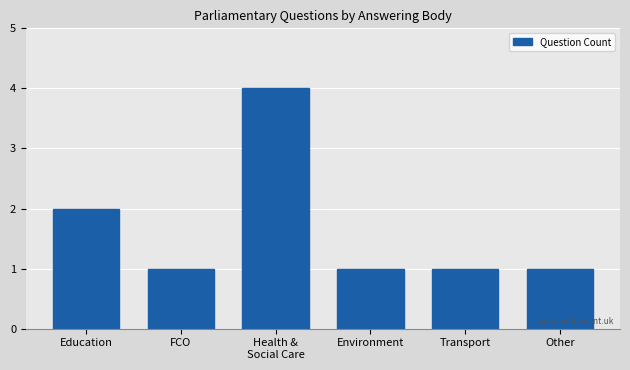

Count the number of categories in the chart.

6